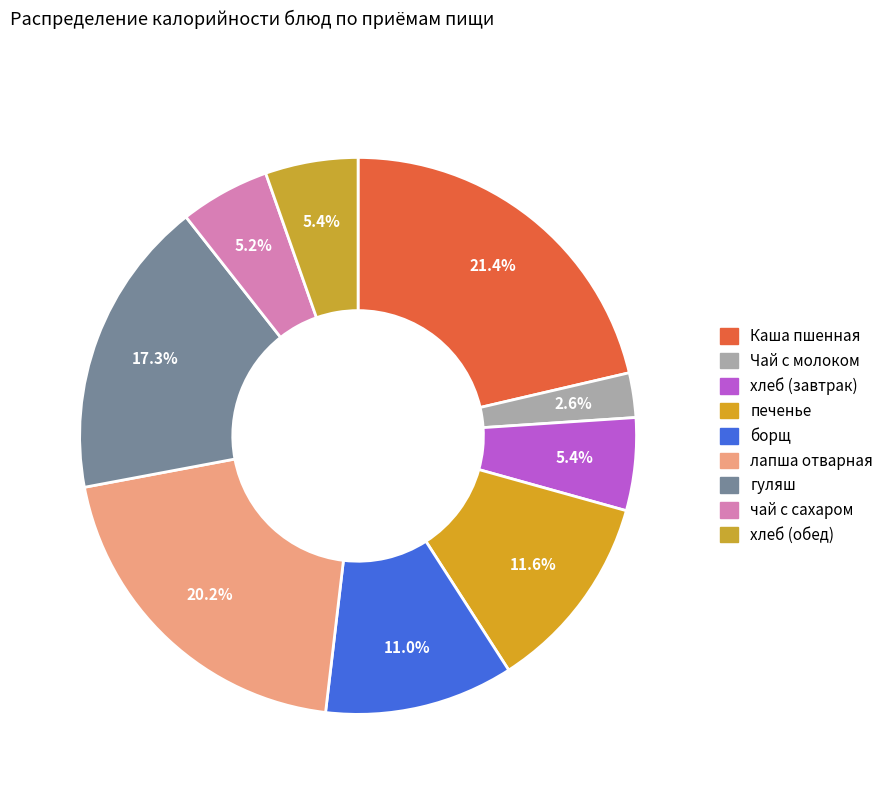

Count the number of slices in the pie.

9